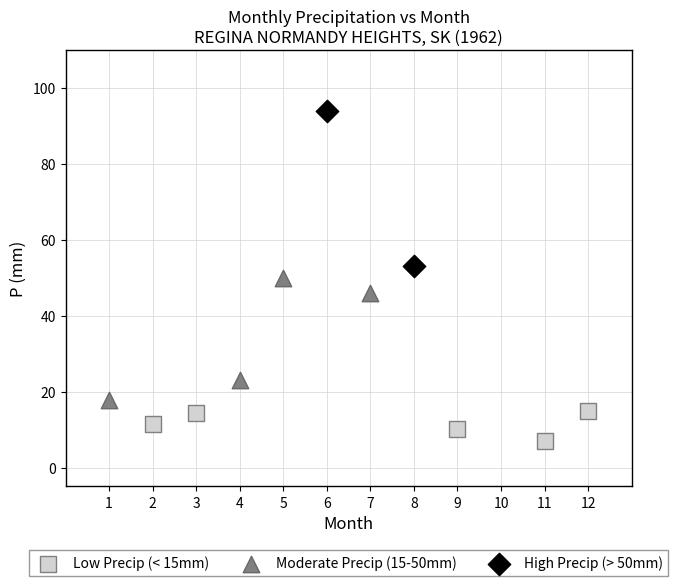

What are all the series names shown in the legend?

Low Precip (< 15mm), Moderate Precip (15-50mm), High Precip (> 50mm)